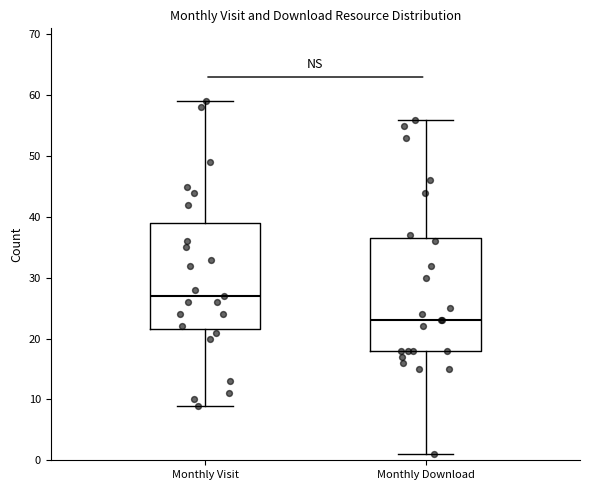

Reading left to right, transcribe this box plot: for each box, give where its median line is, the range the box spans, and where its two whiskers end, as read against the y-axis. The values are not printed on the chart, so give them approximately, as read against the axis.

Monthly Visit: median 27, box 22 to 39, whiskers 9 to 59
Monthly Download: median 23, box 18 to 37, whiskers 1 to 56